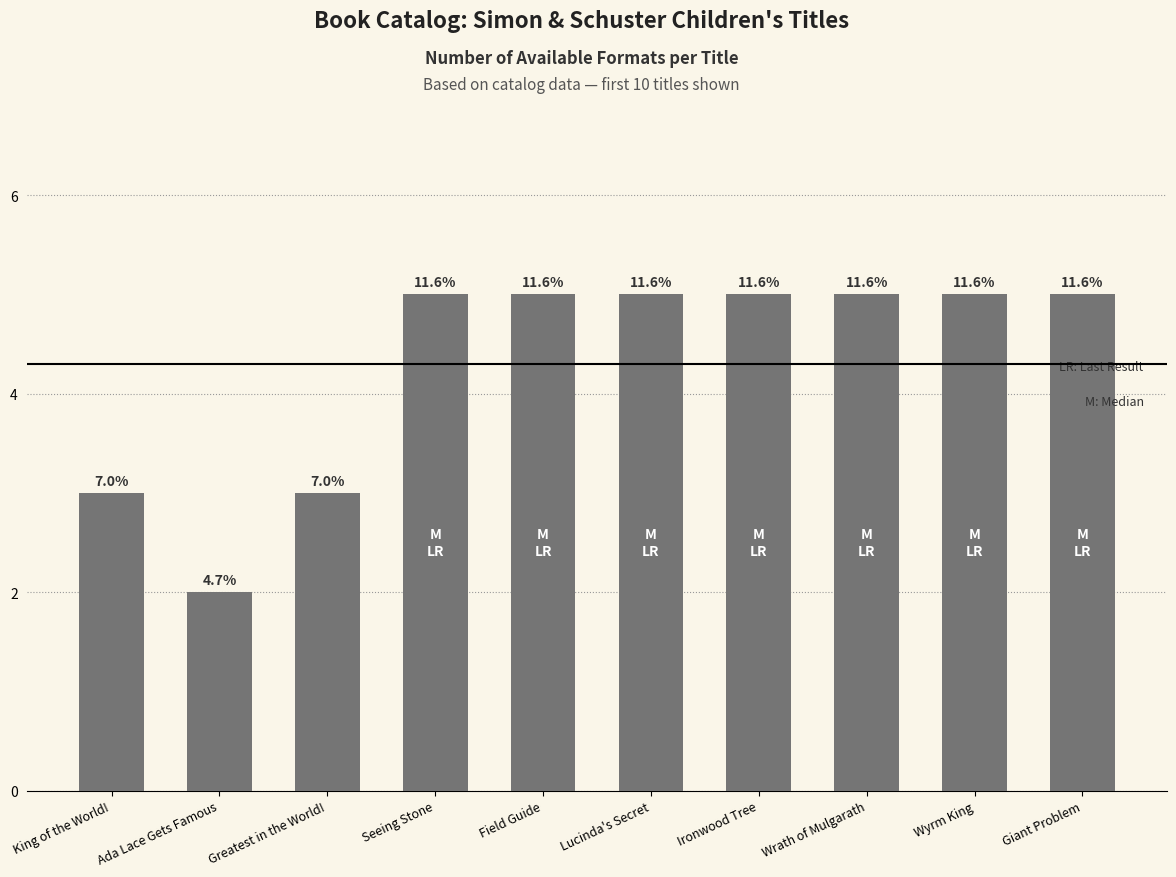

Reading right to left, transcribe all the data shown in this chart.

5	5	5	5	5	5	5	3	2	3